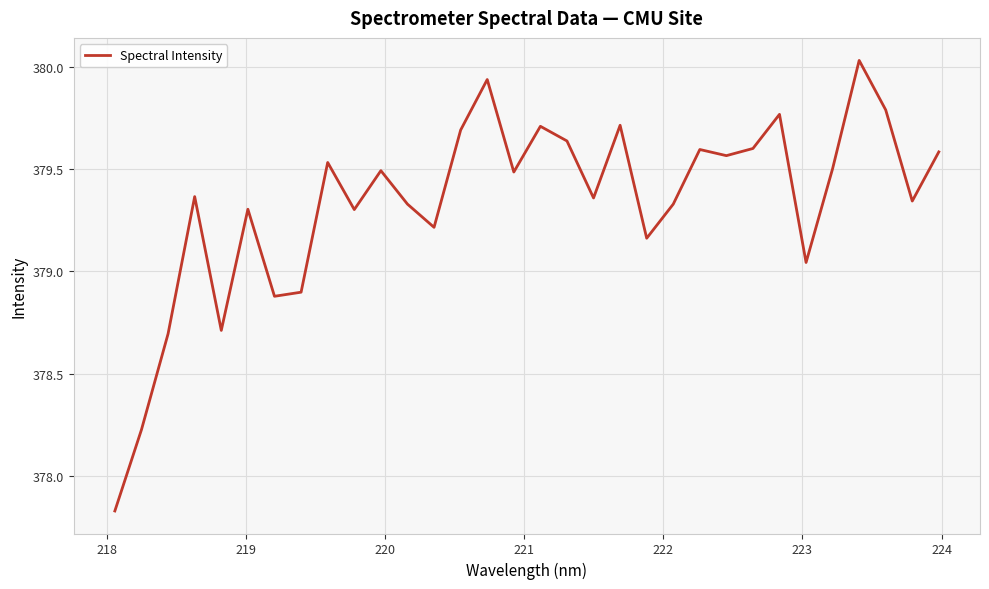

What is the difference between the second highest and second lowest values?

1.7